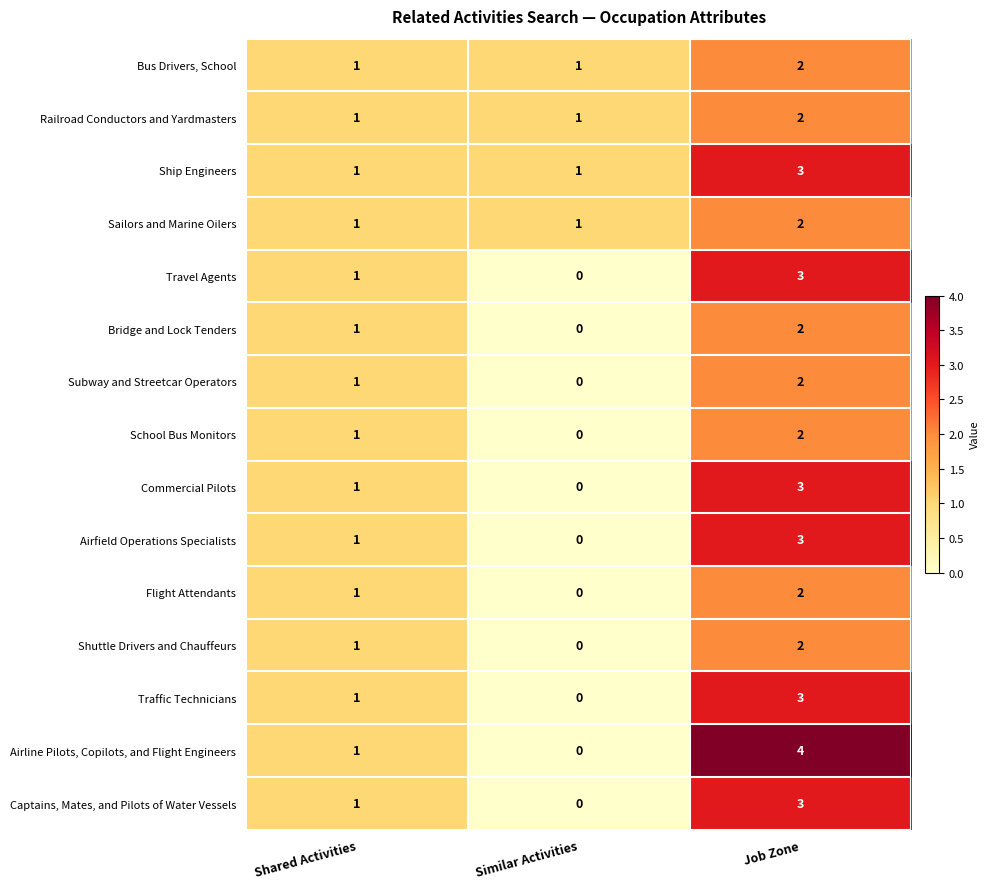

What is the greatest value displayed?

4